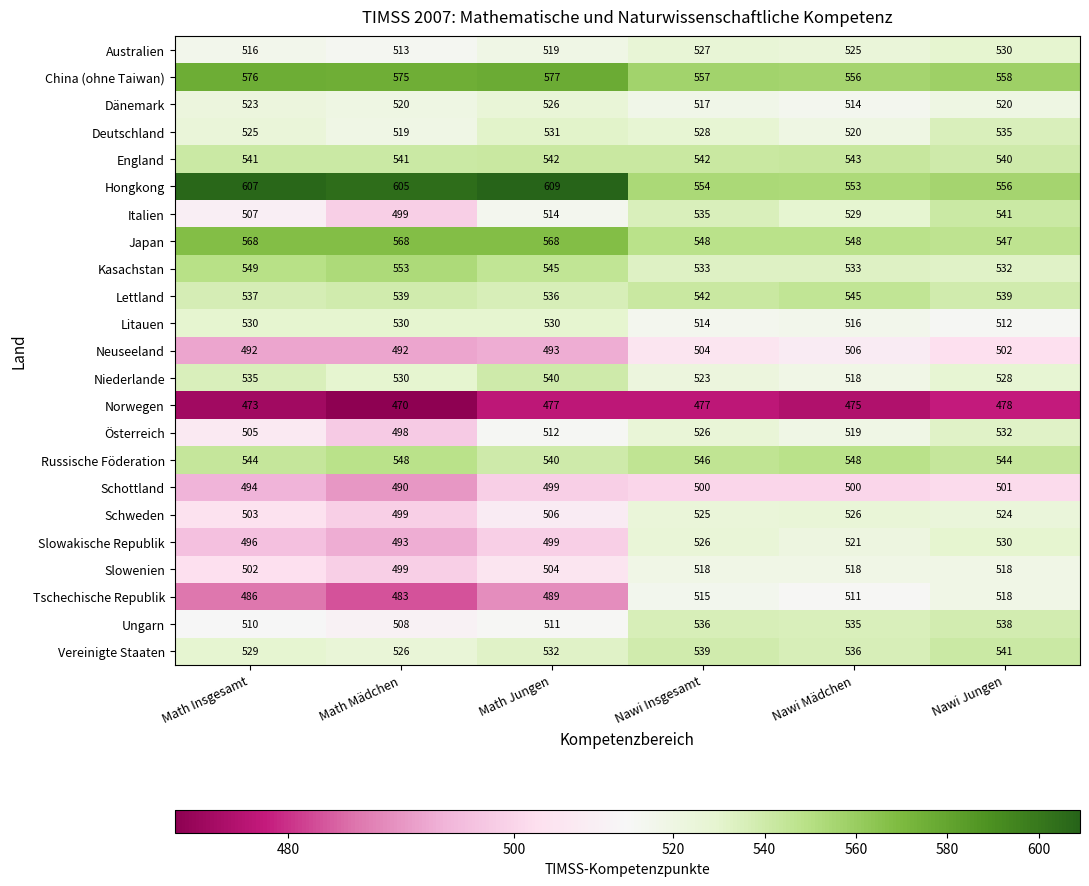

At which category is the sum across all series the highest?

Nawi Jungen